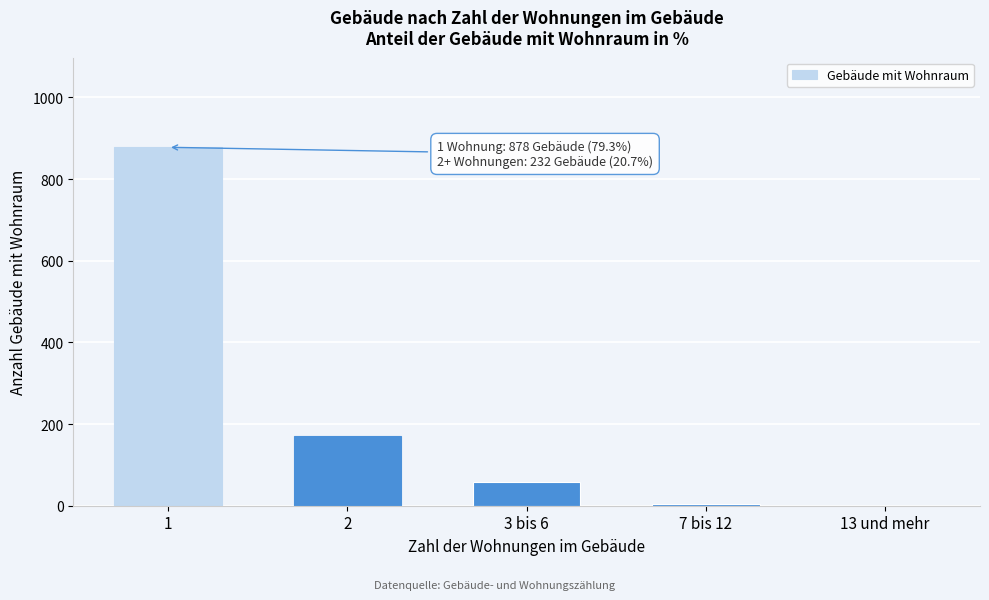

Reading left to right, extract all data points from this chart.

1=878	2=170	3 bis 6=57	7 bis 12=5	13 und mehr=0